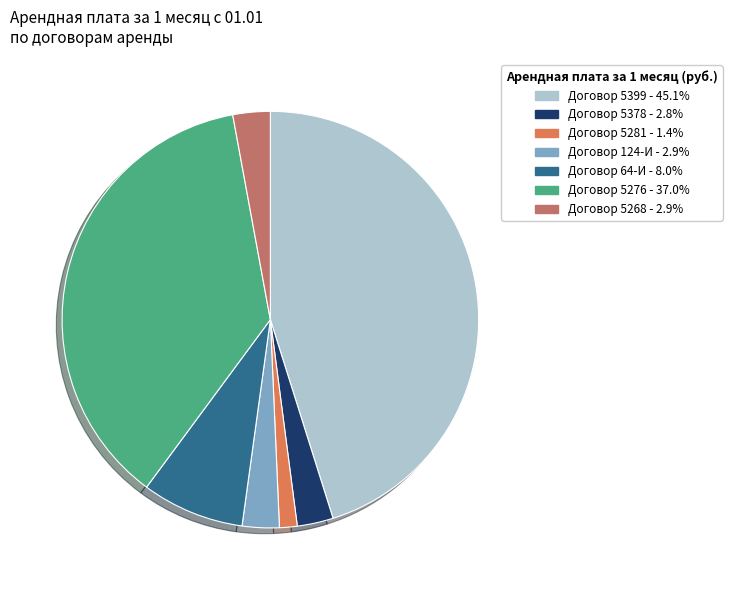

How many slices are in this pie chart?

7